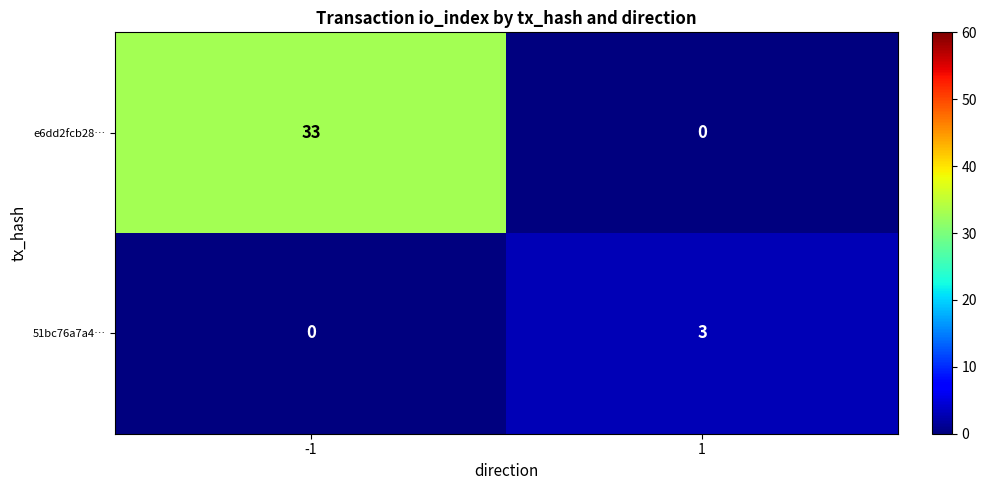

Reading left to right, transcribe all the data shown in this chart.

e6dd2fcb28…: 33	0
51bc76a7a4…: 0	3